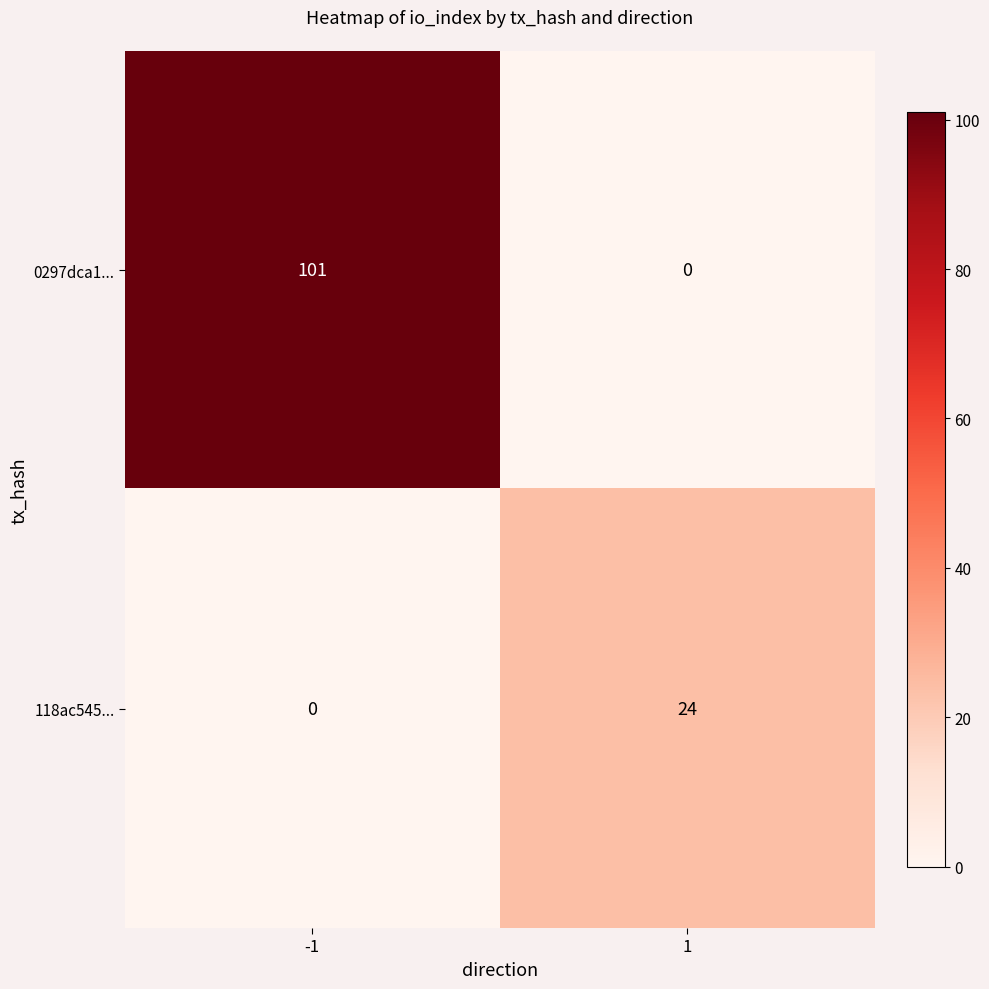

True or false: 118ac545... has a value of 39 at 1.

False